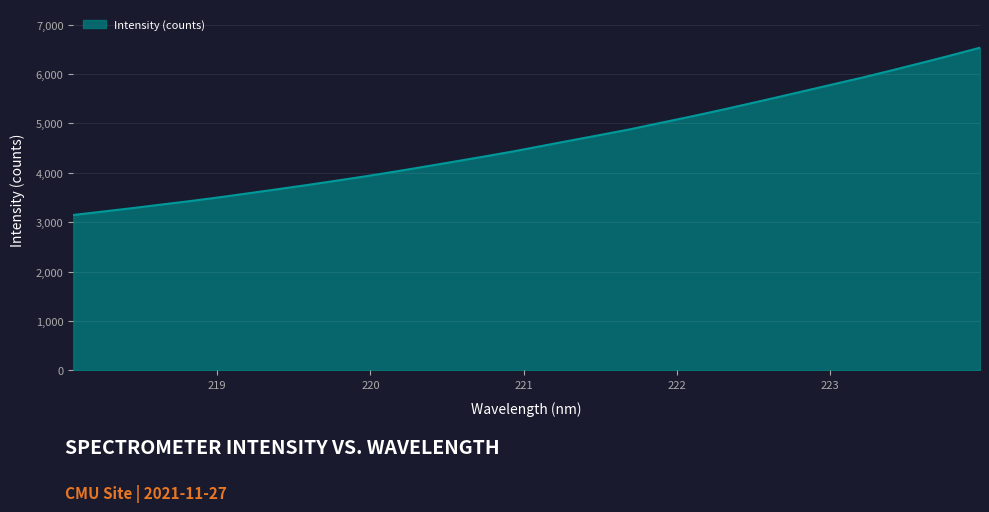

What is the minimum value shown in the chart?

3145.3